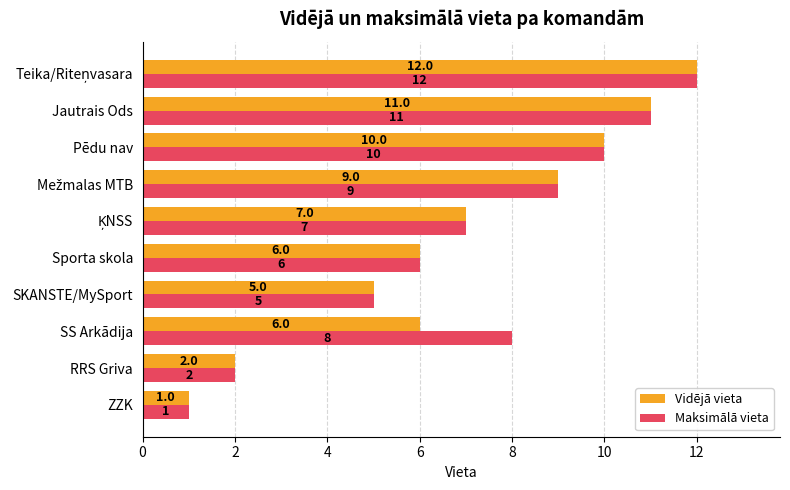

What is the average value of the Maksimālā vieta series?

7